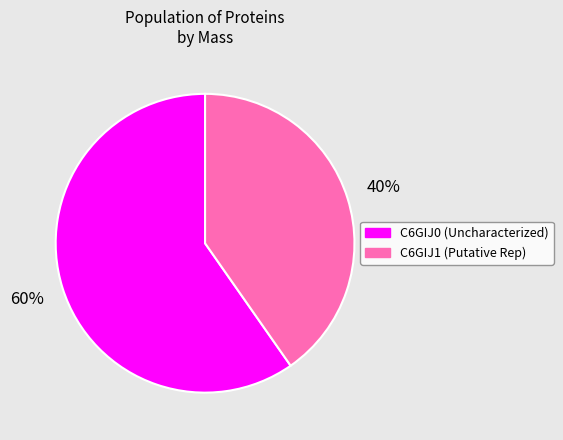

Do C6GIJ1 (Putative Rep) and C6GIJ0 (Uncharacterized) together represent more than half of the pie?

Yes